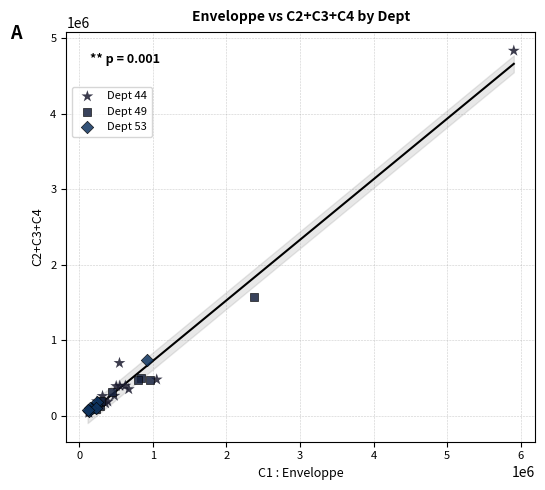

What are all the series names shown in the legend?

Dept 44, Dept 49, Dept 53